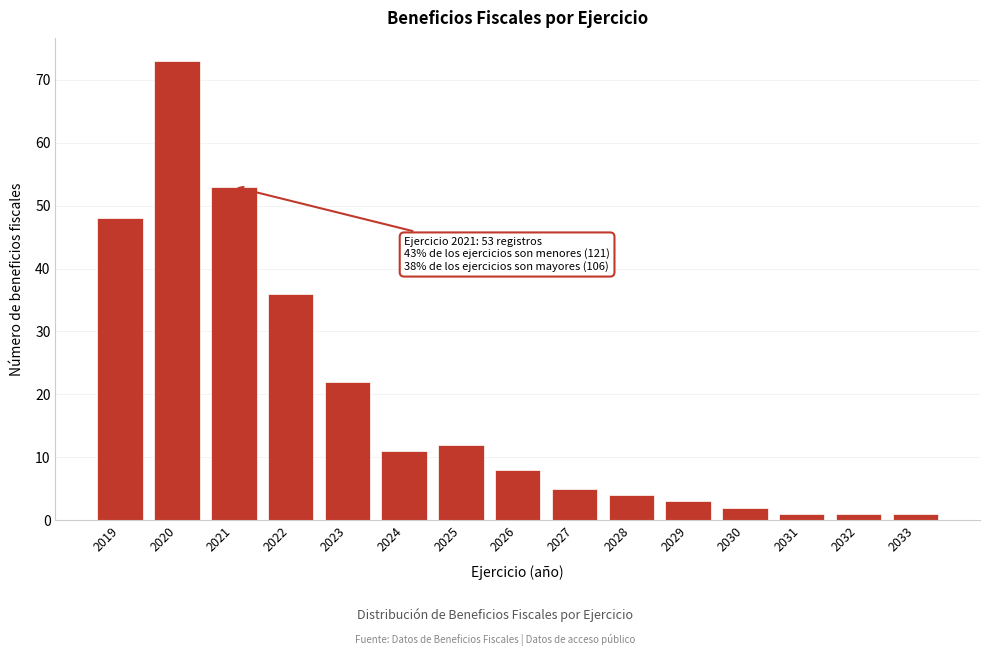

Reading left to right, list all the values displayed in this chart.

48	73	53	36	22	11	12	8	5	4	3	2	1	1	1